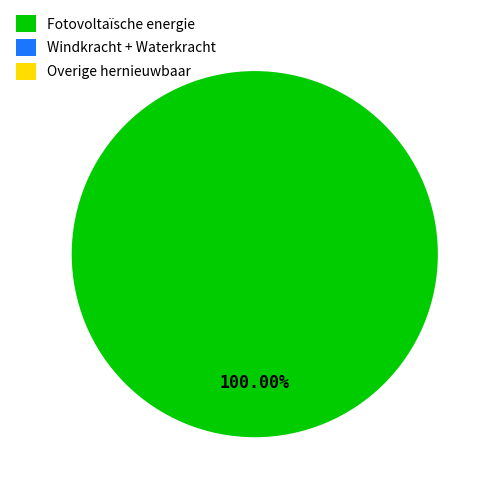

Does Fotovoltaïsche energie account for over 50% of the chart?

Yes